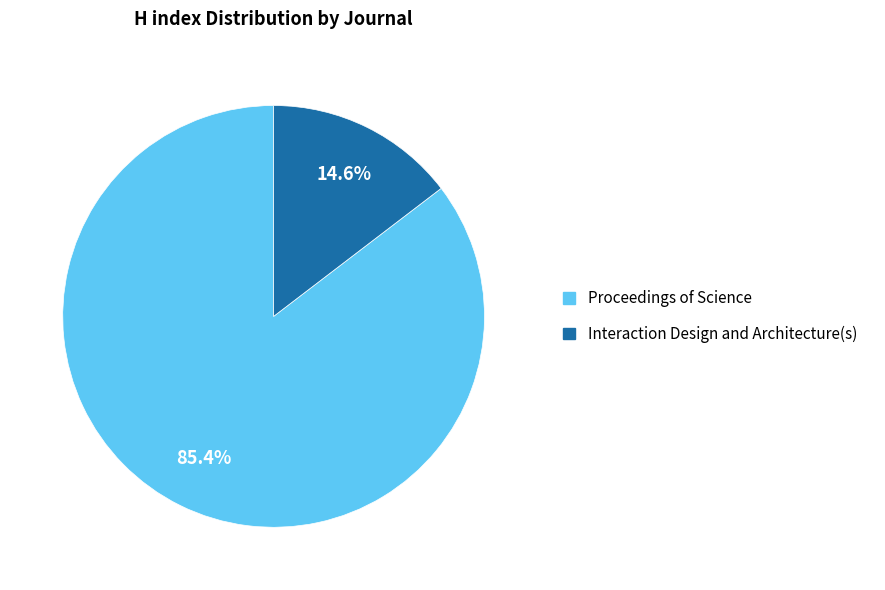

To the nearest percent, what percentage of the pie is Proceedings of Science?

85%